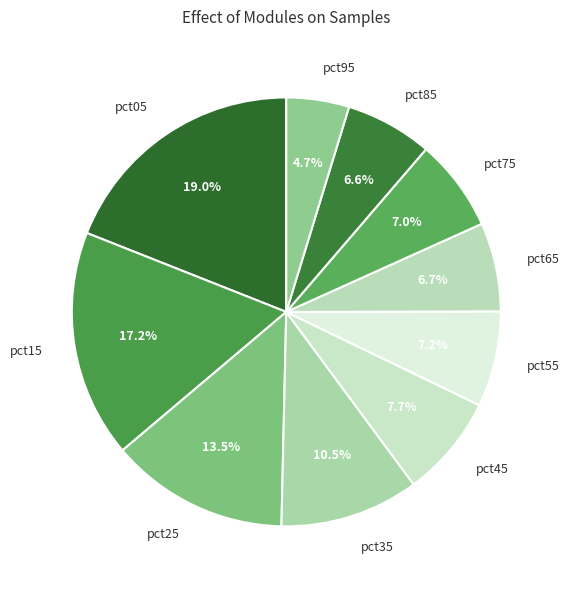

What is the ratio of the value at pct65 to the value at pct15?

0.4